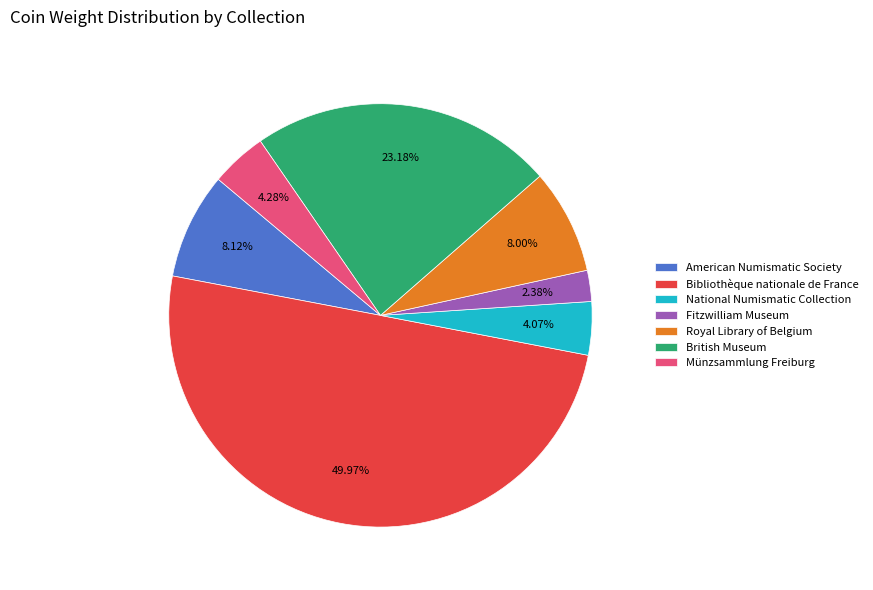

Between Fitzwilliam Museum and National Numismatic Collection, which is larger?

National Numismatic Collection